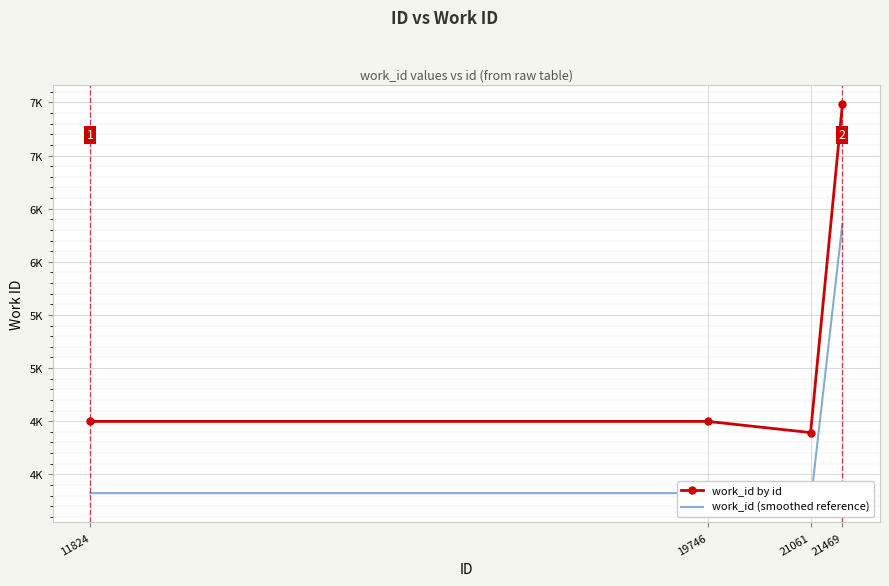

Which series has the widest spread of values?

work_id by id